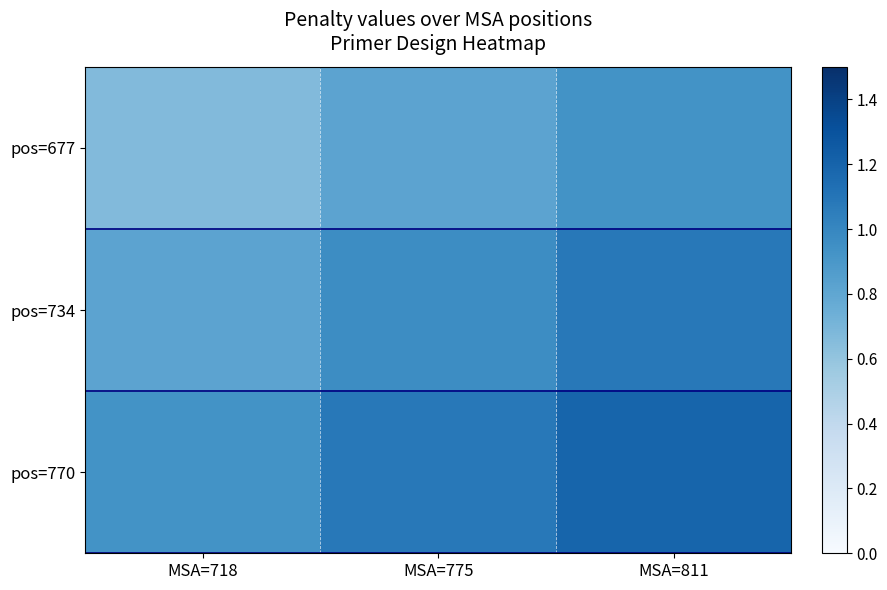

Between MSA=718 and MSA=775, which series saw the biggest shift?

pos=677